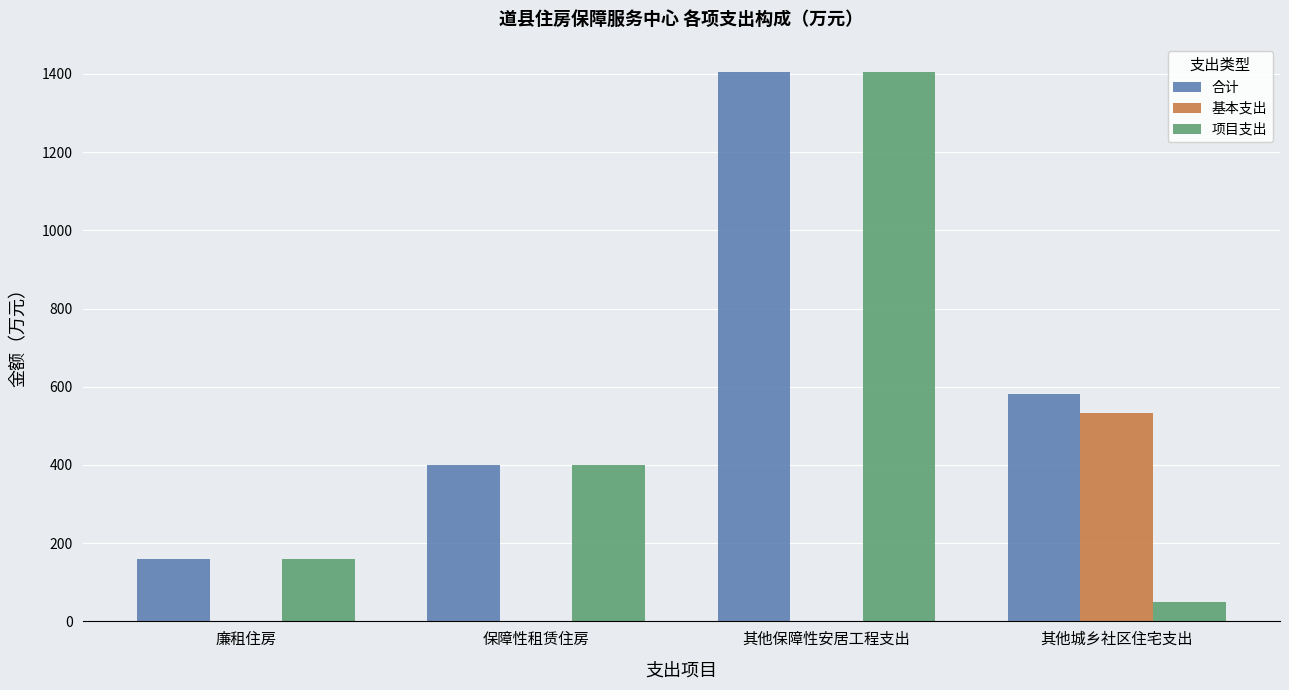

The 项目支出 series shows 1405.0 at 其他保障性安居工程支出. True or false?

True